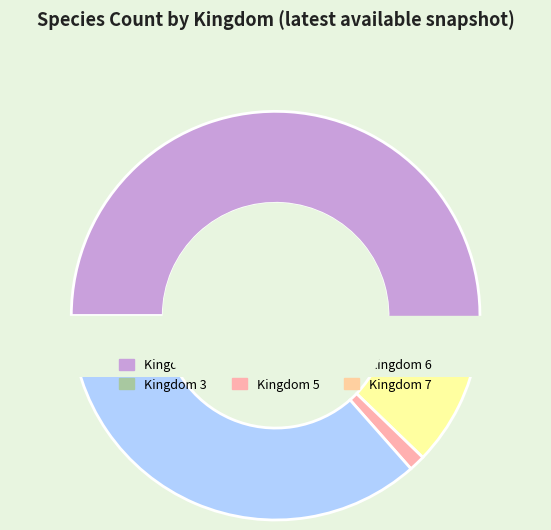

Approximately how many times larger is the value at 1 compared to 3?

142.1